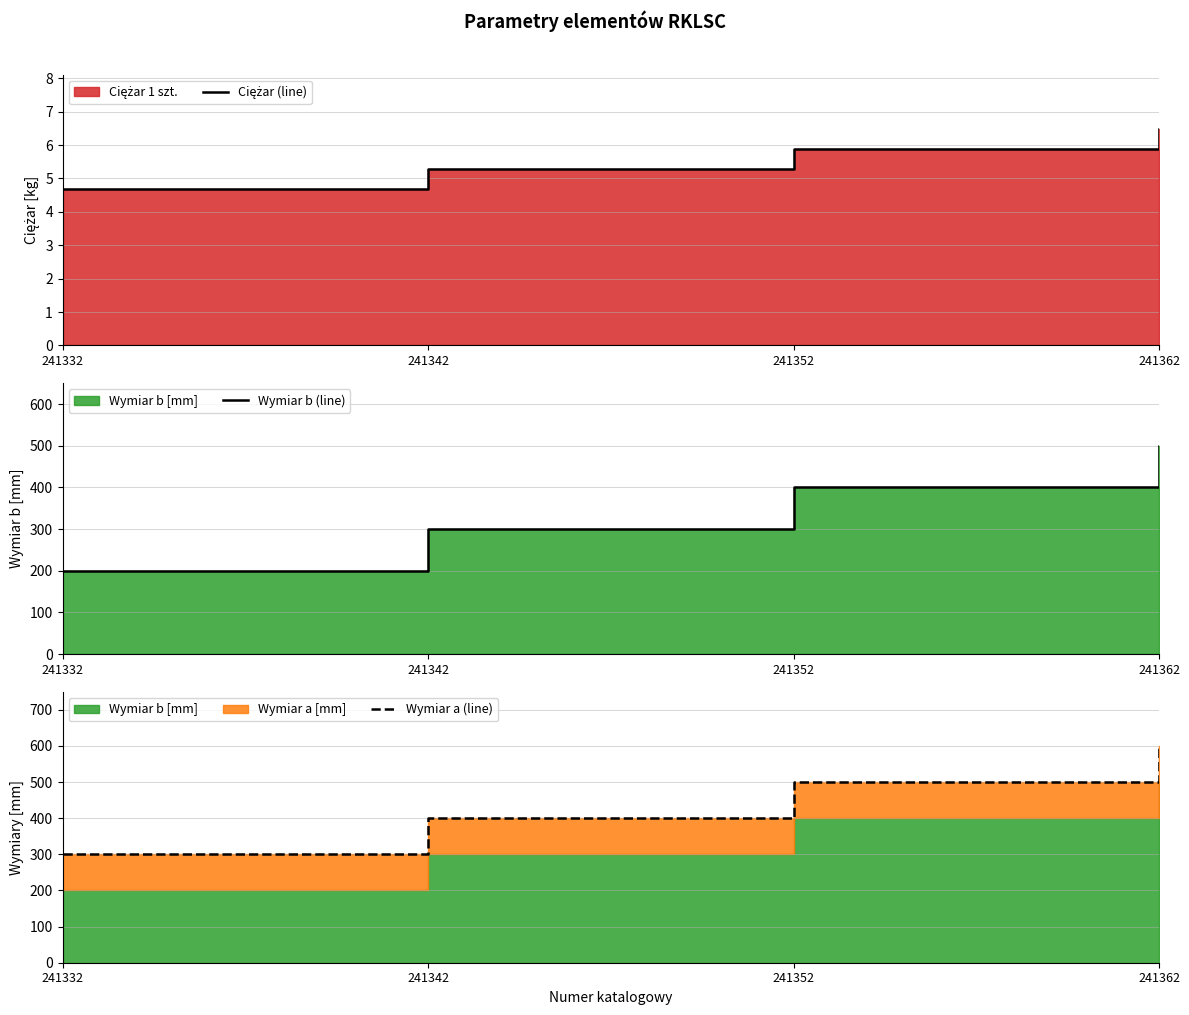

List the series in order of their overall mean, highest first.

Wymiar a (line), Wymiar b (line), Ciężar (line)